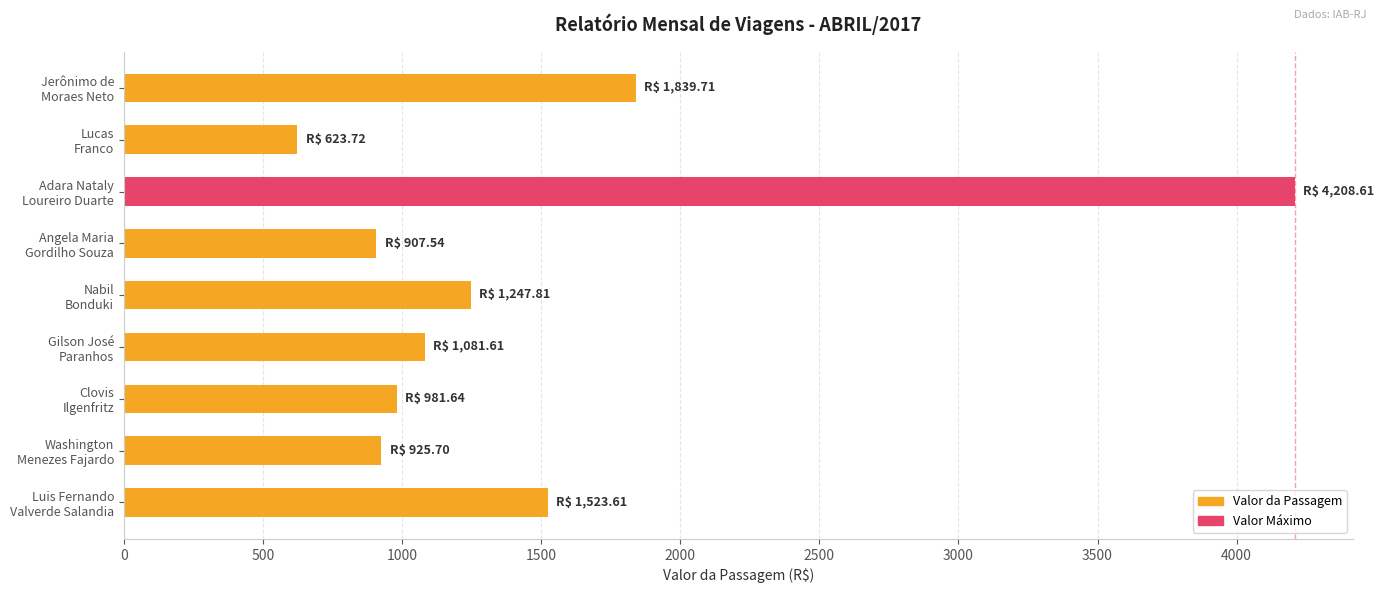

What is the average value?

1482.2